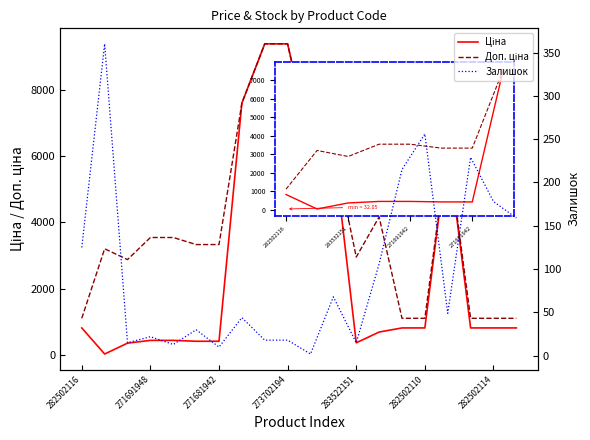

Is it true that Залишок equals 215.0 at 14?

True